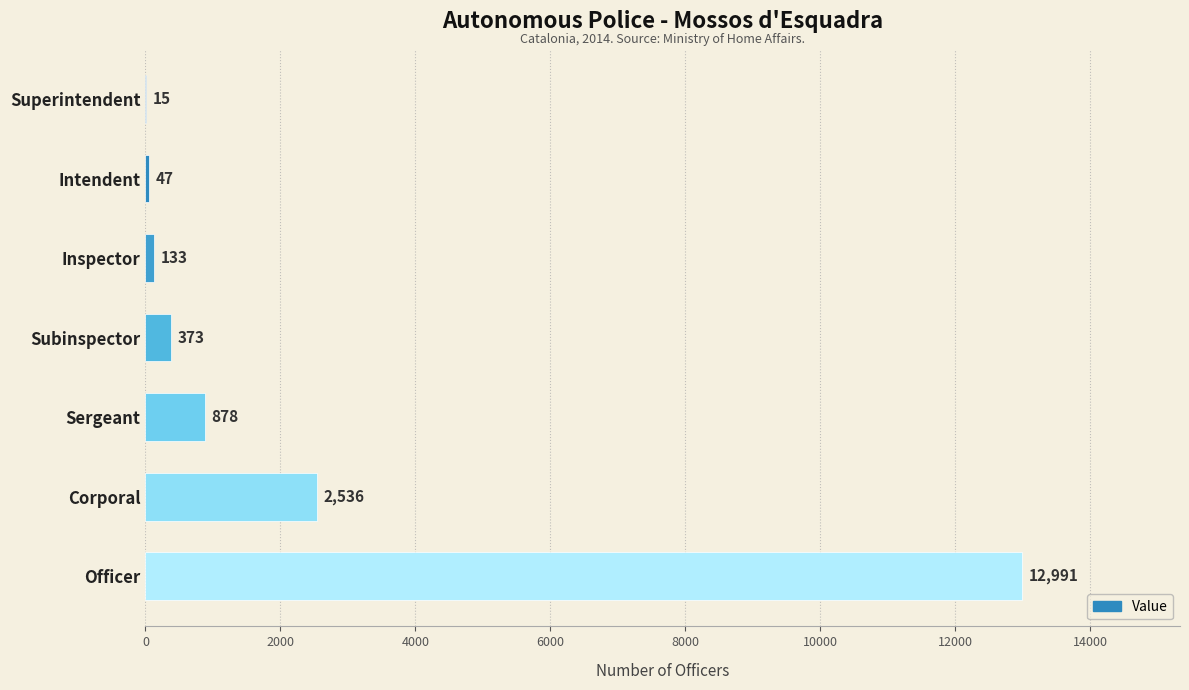

What is the sum of all values?

16973